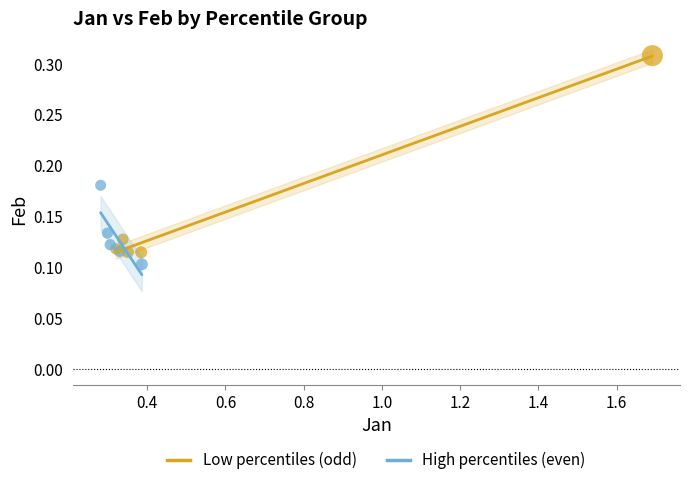

Which series has the widest spread of Y values?

Low percentiles (odd)